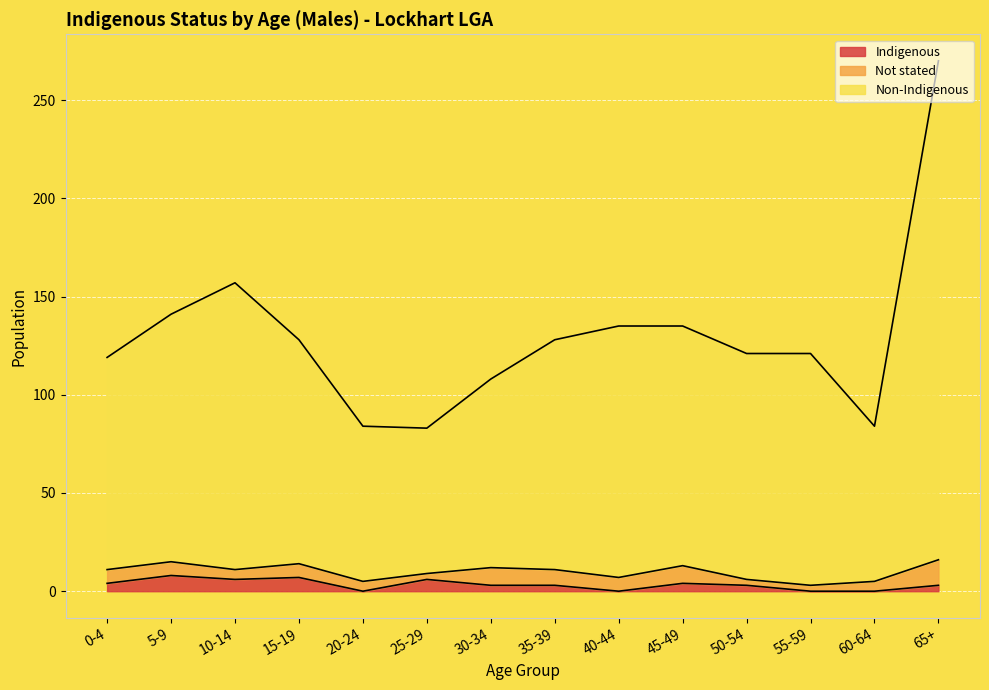

What is the difference between the highest and lowest values at 40-44?

135